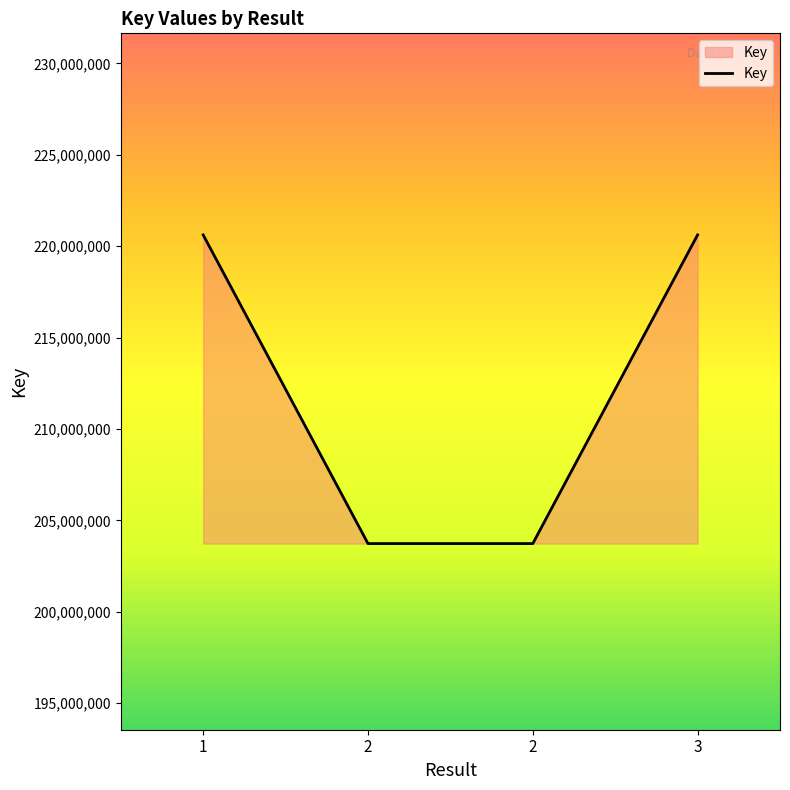

Approximately how many times larger is the value at 2 compared to 1?

0.9